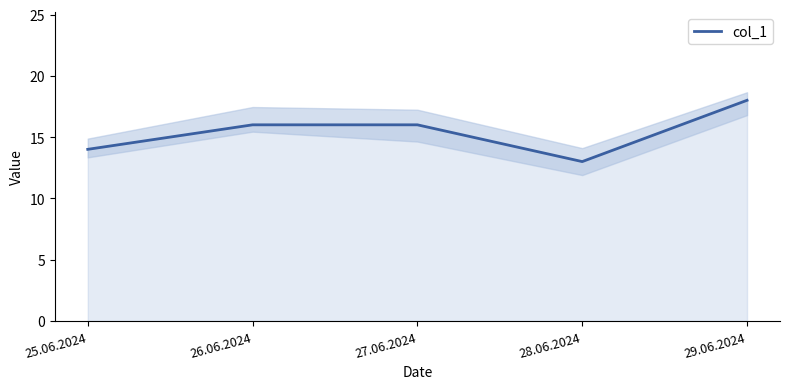

What is the label of the 5th point from the left?

29.06.2024